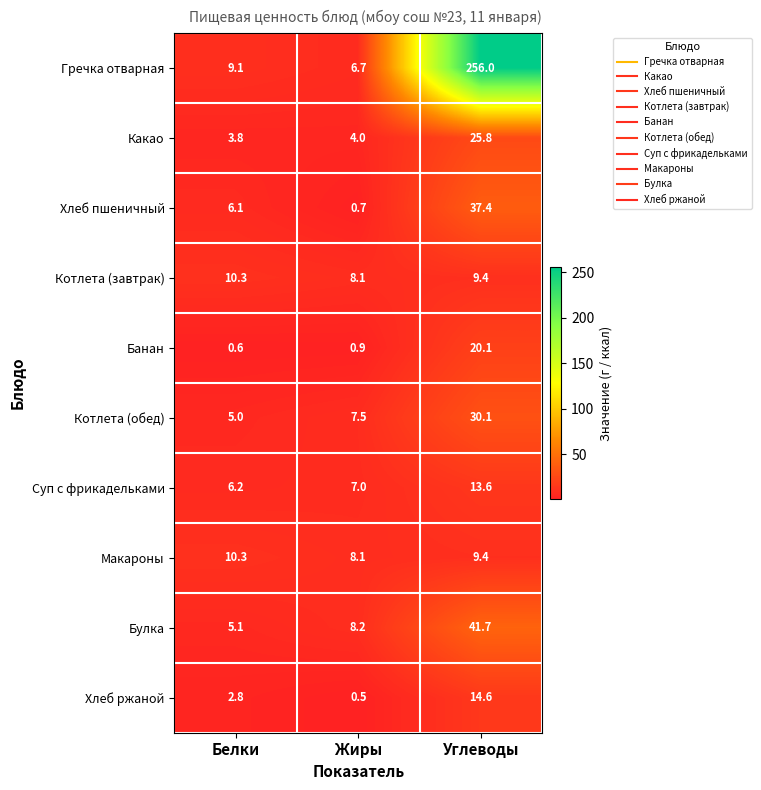

The Банан series shows 20.1 at Углеводы. True or false?

True